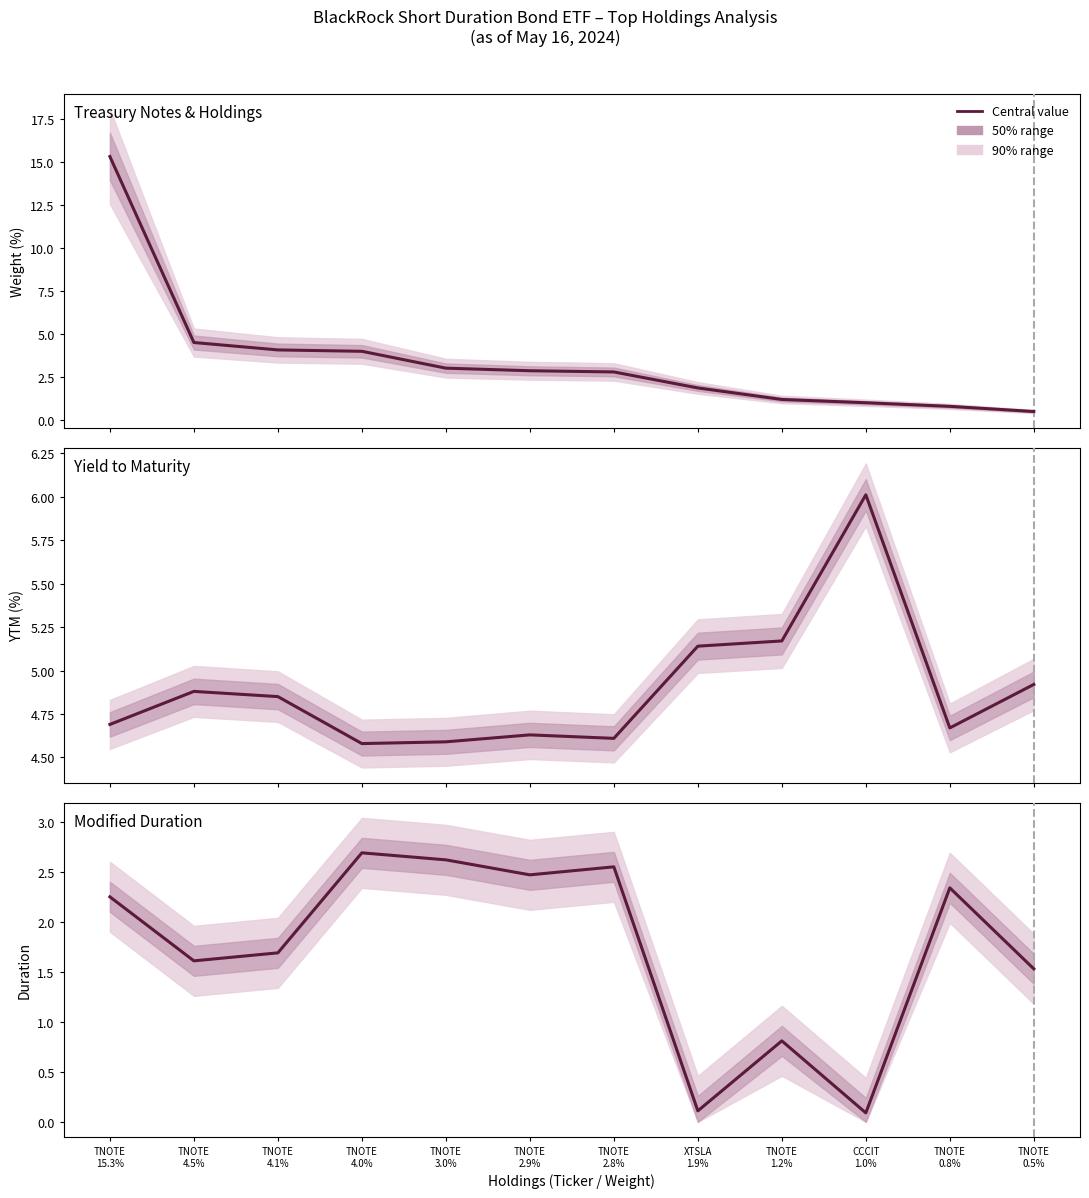

How many data points does each series have?

12